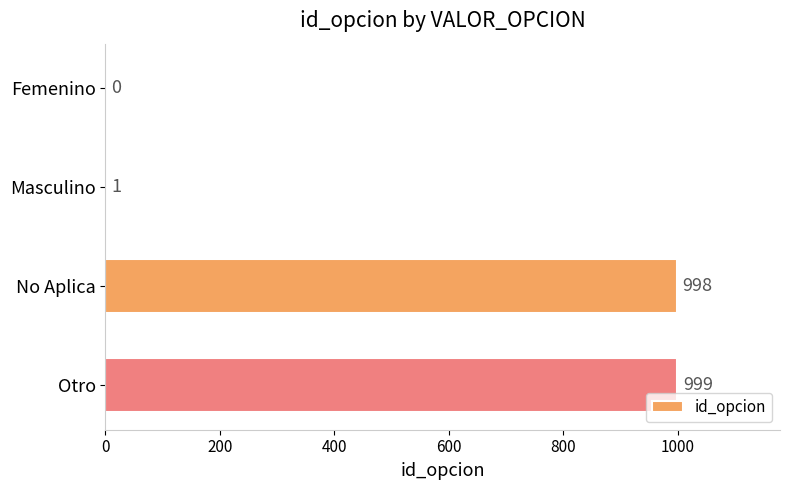

Reading bottom to top, list all the values displayed in this chart.

Otro=999	No Aplica=998	Masculino=1	Femenino=0